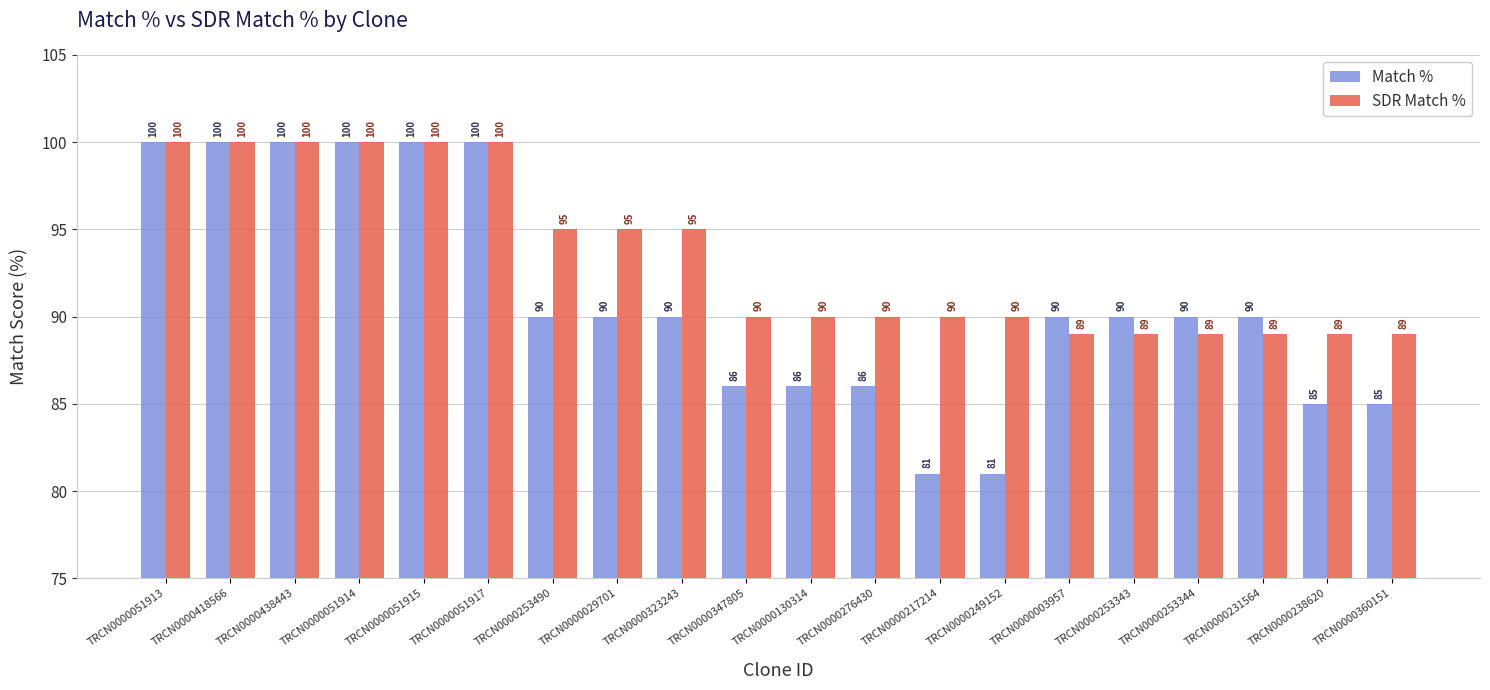

Where does the SDR Match % series first go above 90?

TRCN0000051913